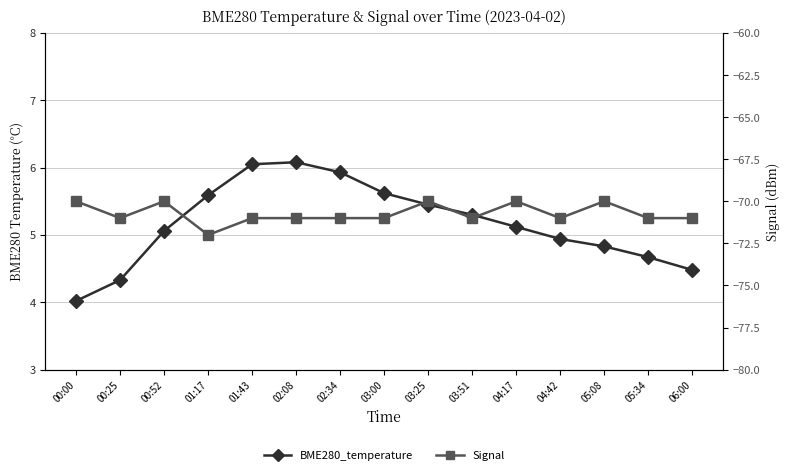

Where does the Signal series first go above -71?

00:00